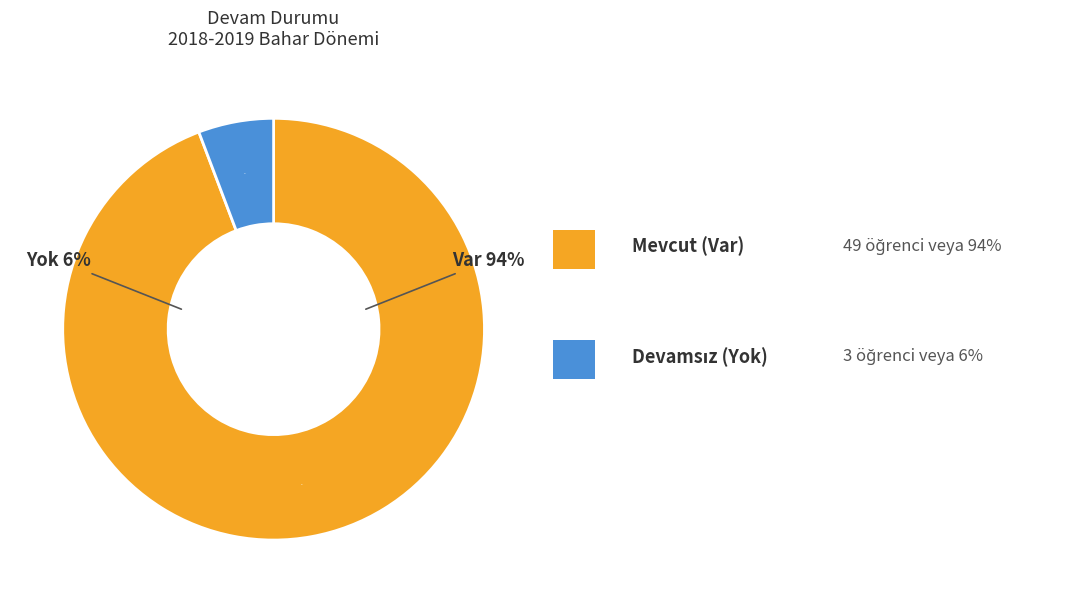

Which category has the smallest portion of the pie?

Yok